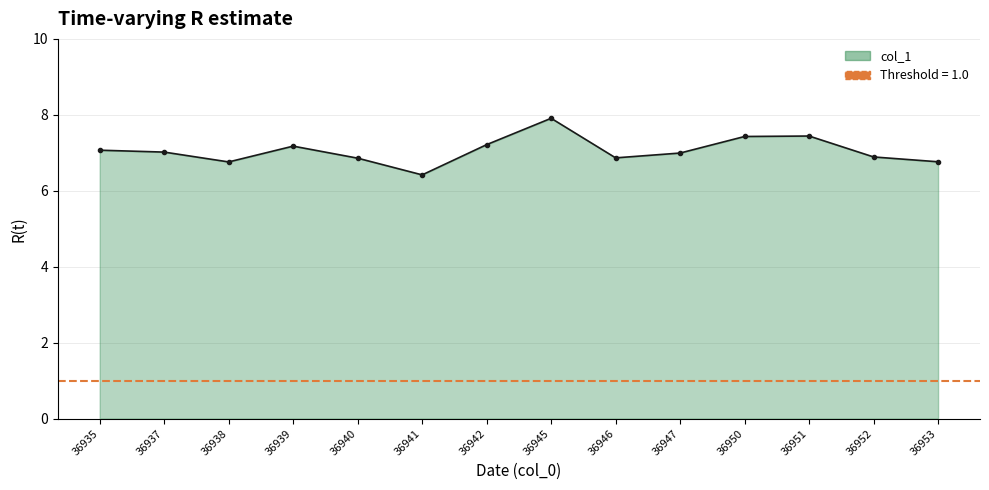

True or false: the data shows 12.3 at 36935.

False